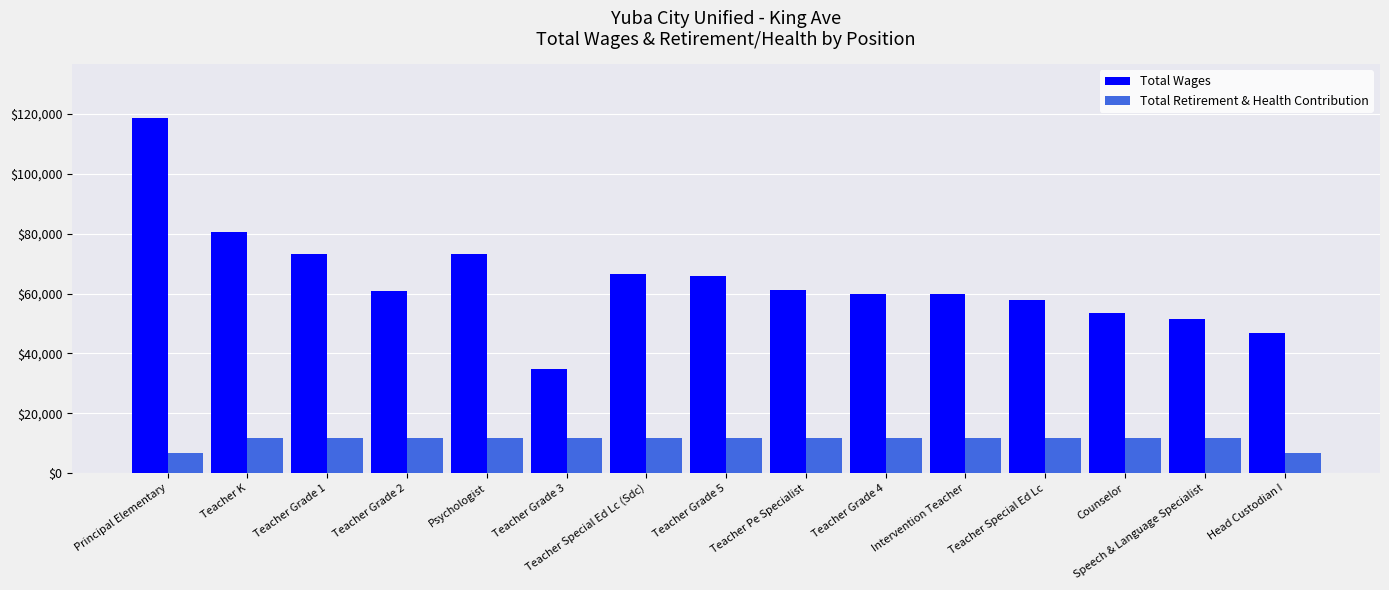

What is the difference between the highest and lowest values at Teacher Pe Specialist?

49279